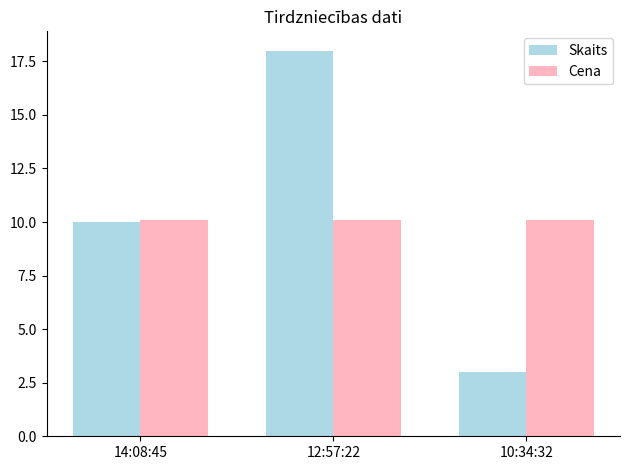

How many bars are there in each group?

2